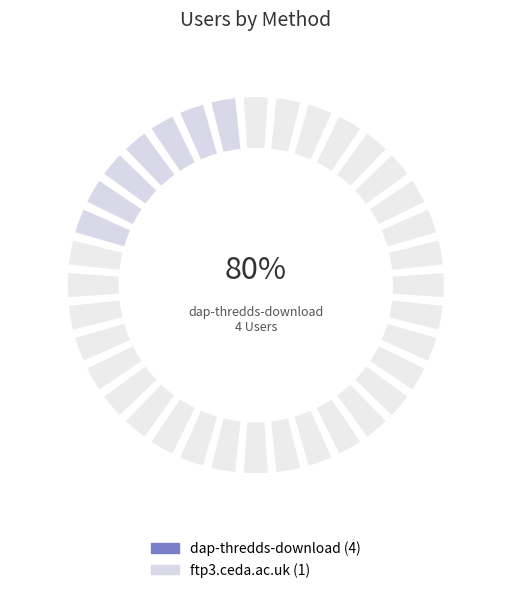

Approximately how many times larger is the value at ftp3.ceda.ac.uk compared to dap-thredds-download?

0.2